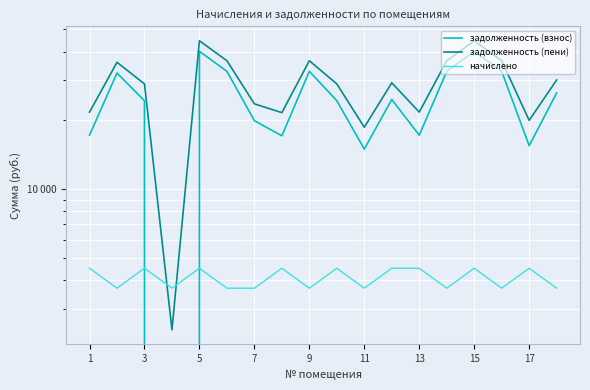

Which series has the largest total across all categories?

задолженность (пени)